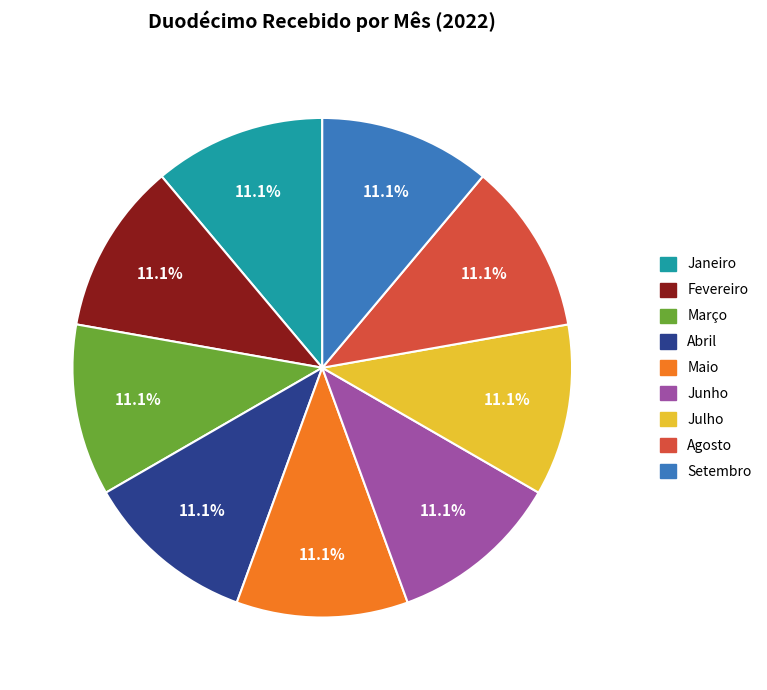

Does Junho represent more than half of the total?

No